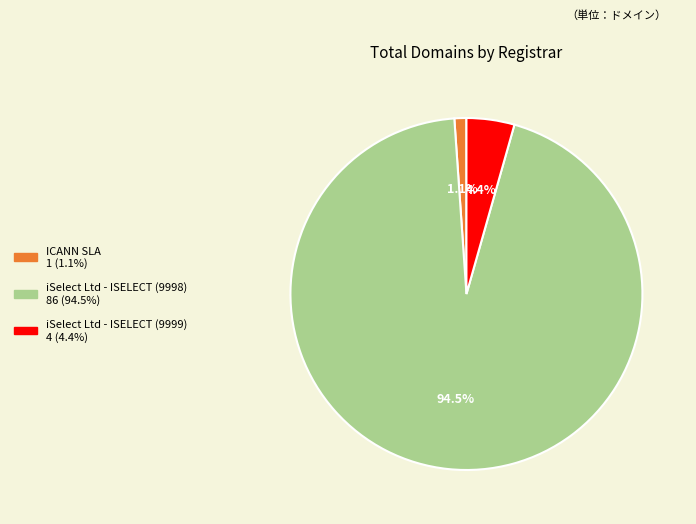

Is there any slice that represents more than half of the pie?

Yes